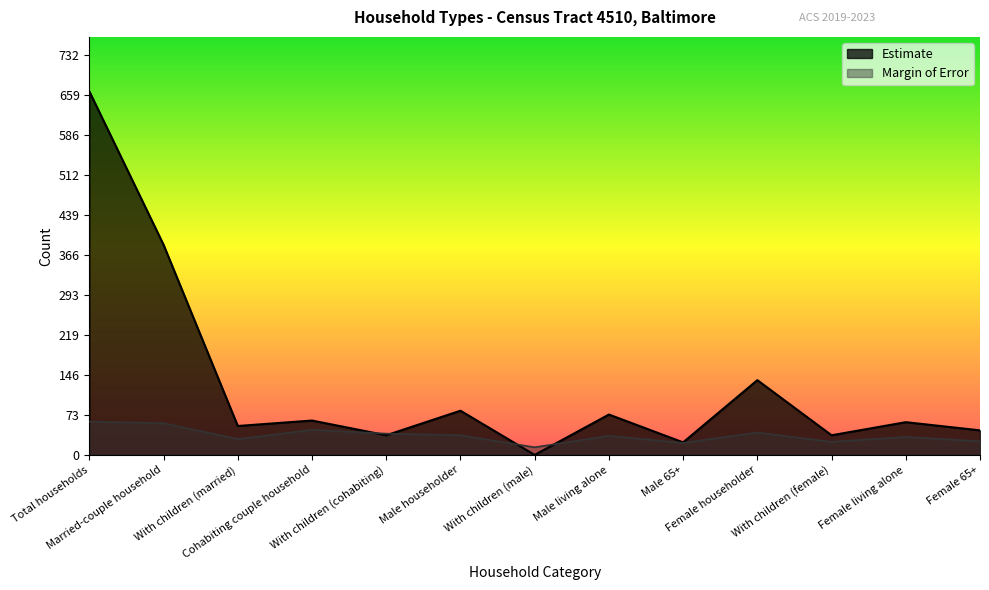

How many lines are shown in the chart?

2